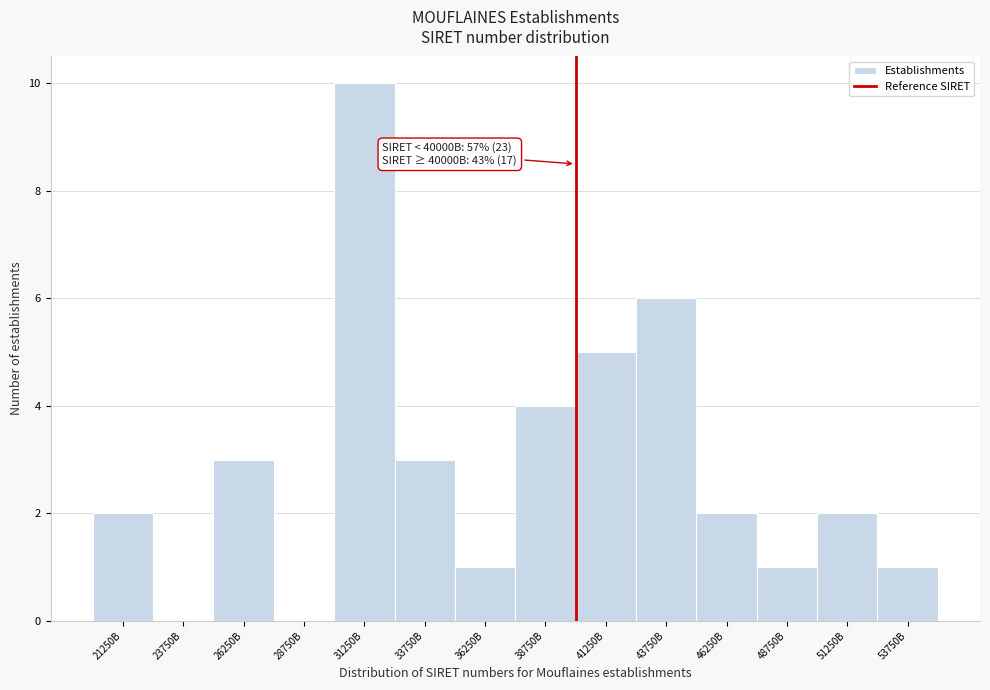

Reading left to right, what are all the values shown in this chart?

21250B=2	23750B=0	26250B=3	28750B=0	31250B=10	33750B=3	36250B=1	38750B=4	41250B=5	43750B=6	46250B=2	48750B=1	51250B=2	53750B=1